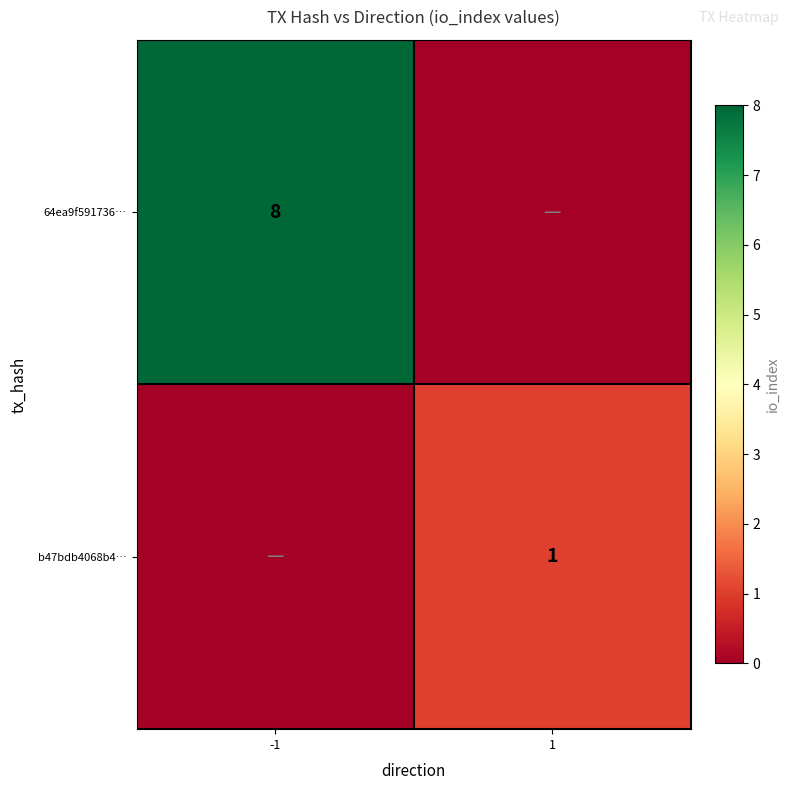

Which label corresponds to the smallest value in the chart?

1